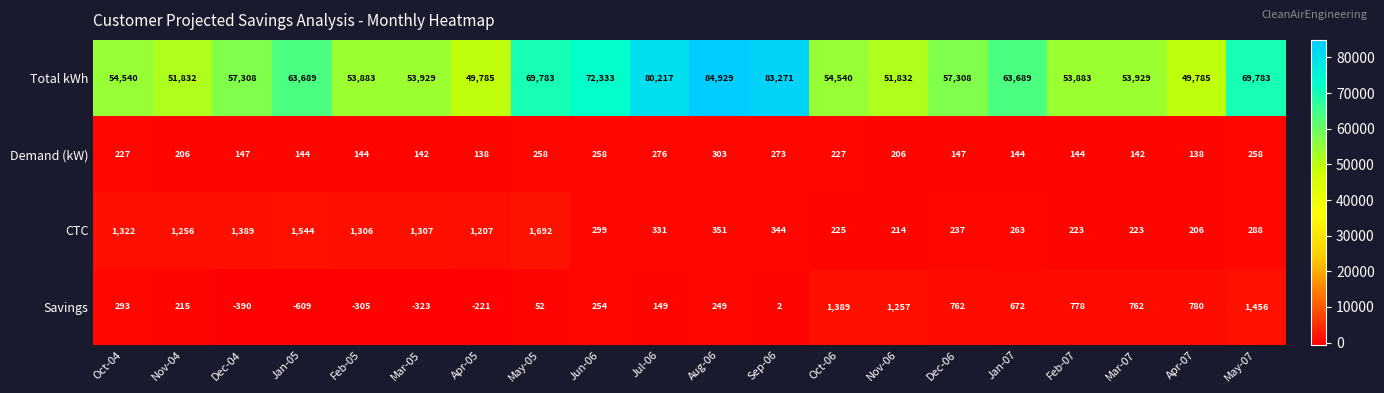

At which category is the sum across all series the highest?

Aug-06